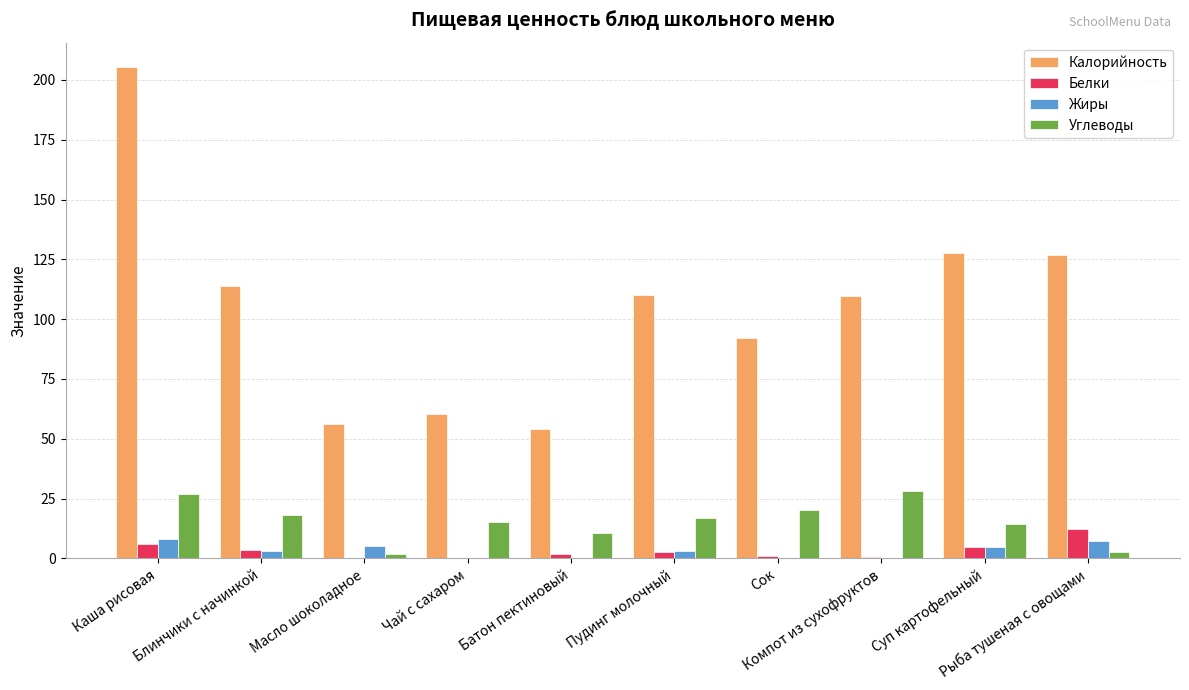

What is the highest value of the Белки series?

12.2